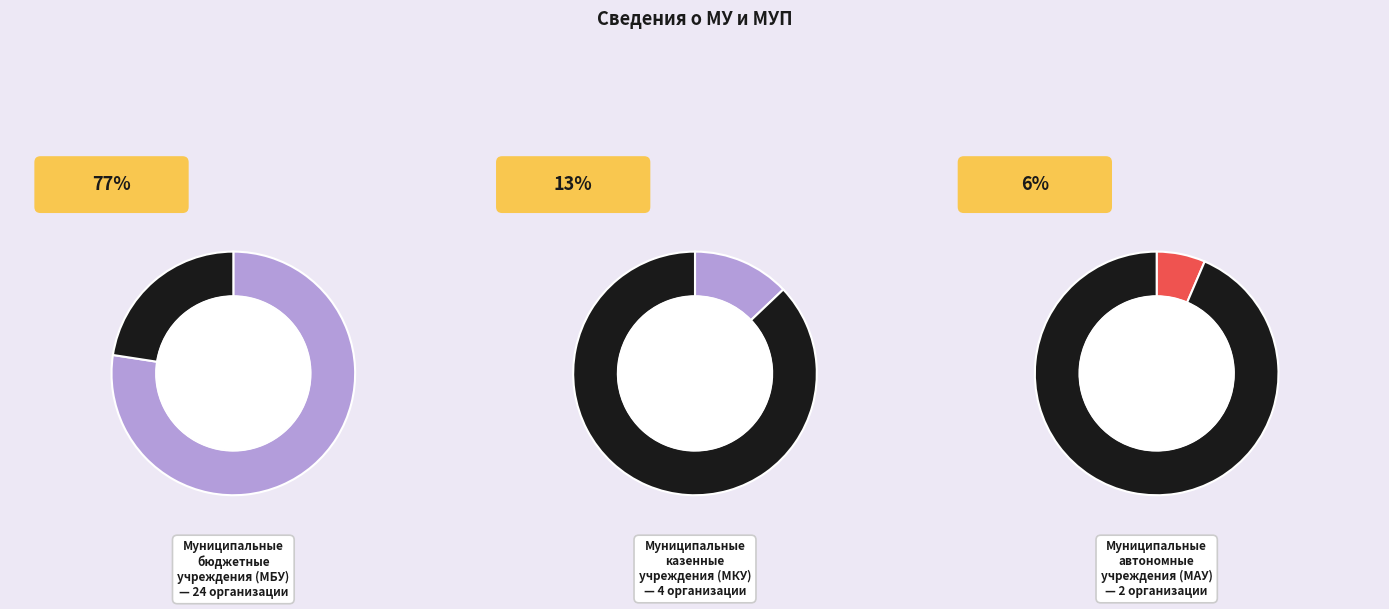

Does муниципальное бюджетное учреждение account for over 50% of the chart?

Yes